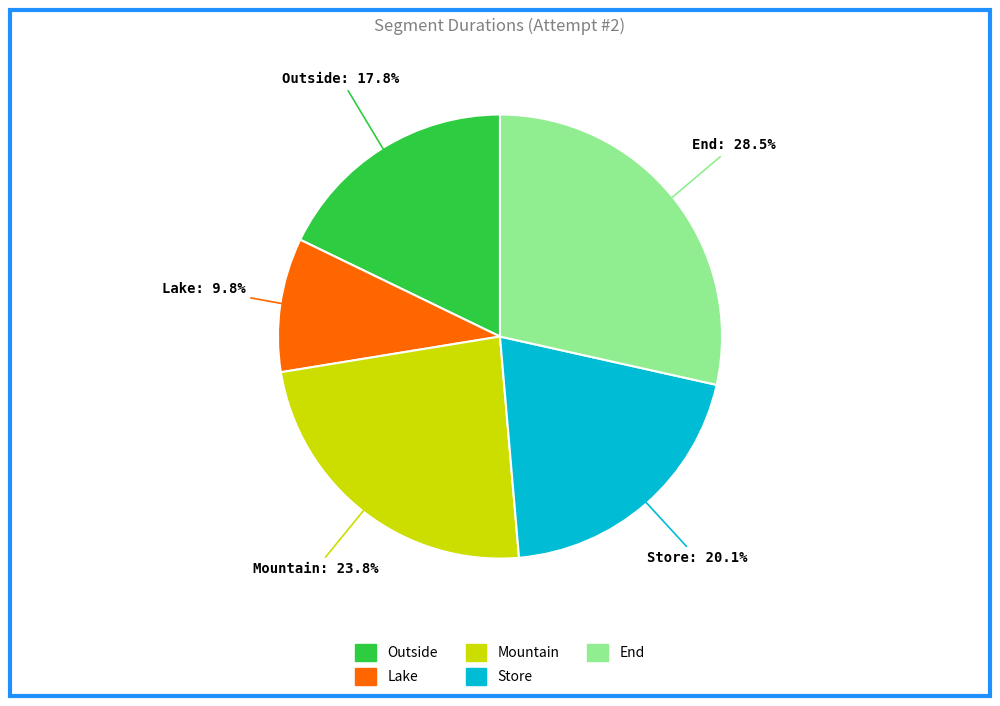

Which has a higher value, End or Lake?

End